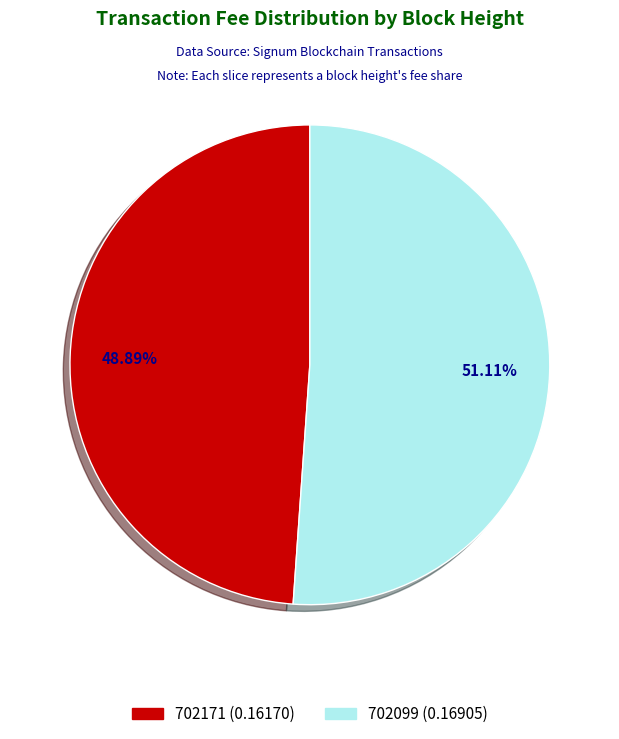

Which slice is the largest?

702099